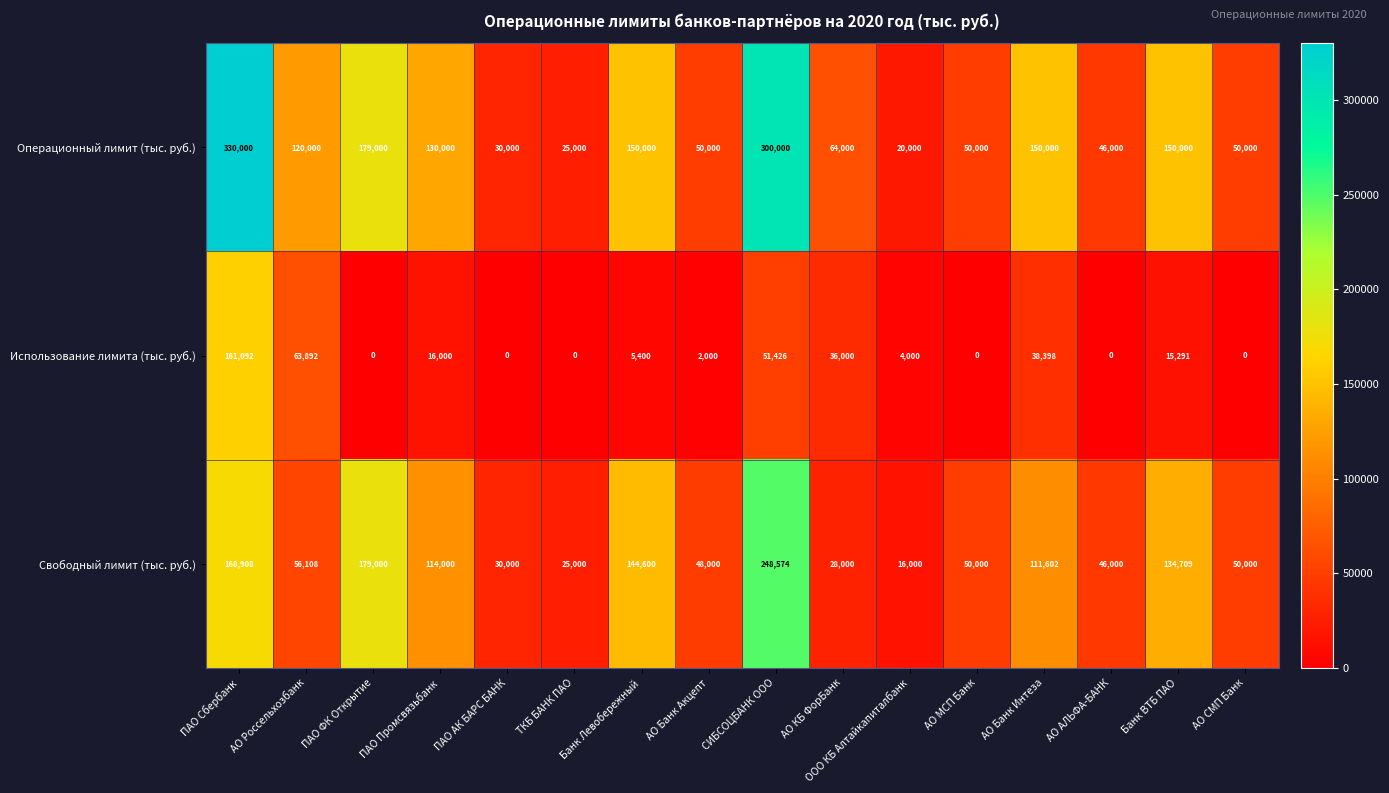

At which category is the sum across all series the highest?

ПАО Сбербанк